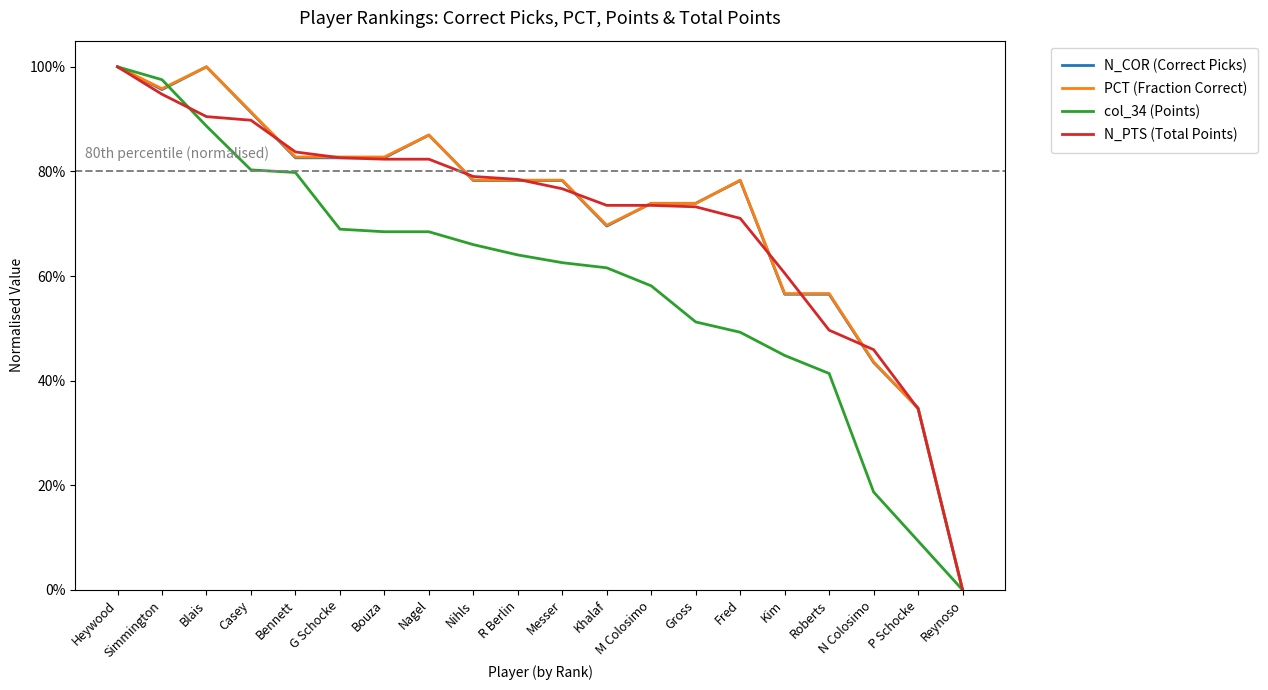

The N_COR (Correct Picks) series shows 0.3 at Khalaf. True or false?

False